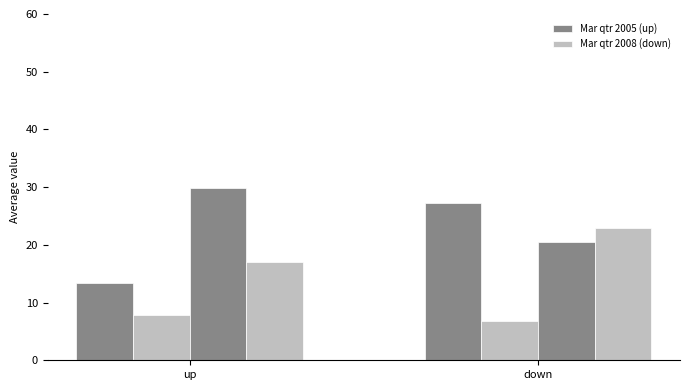

How many series are shown in this chart?

4